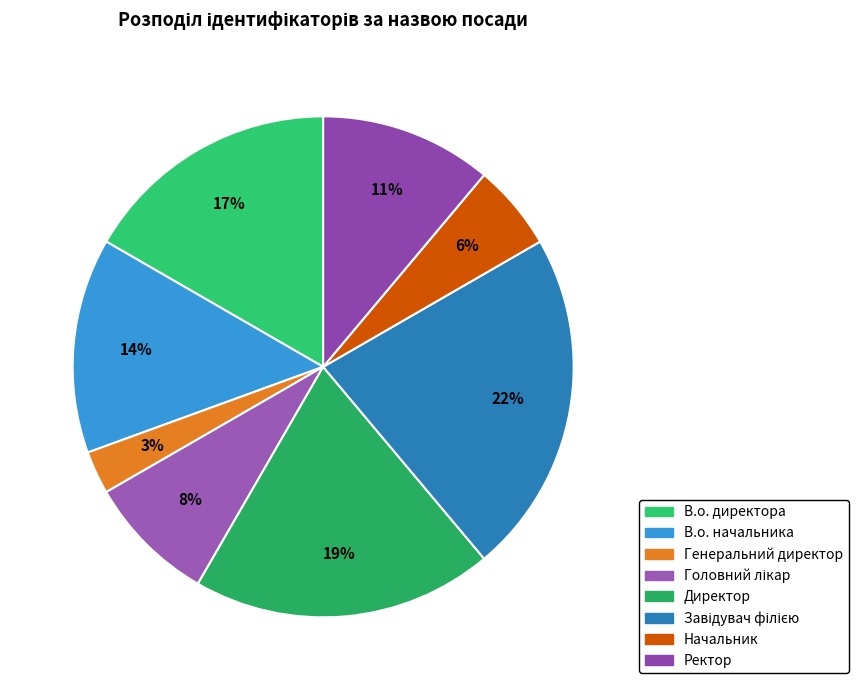

Which slice is the largest?

Завідувач філією